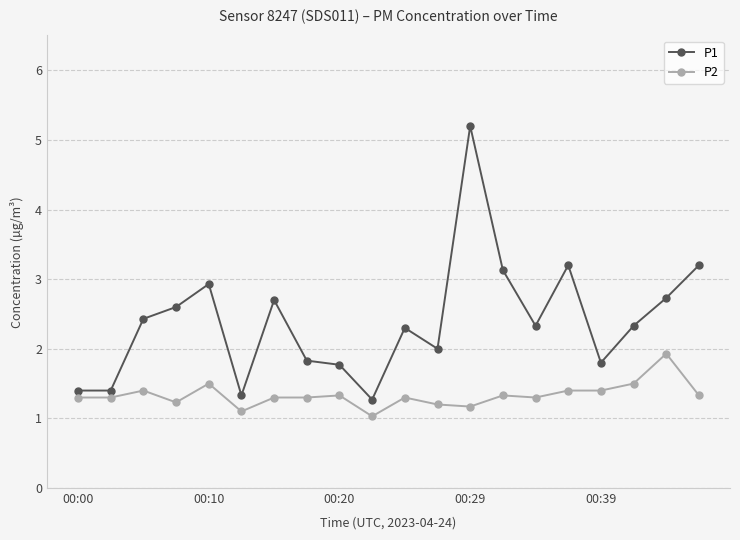

How many distinct data groups are displayed?

2